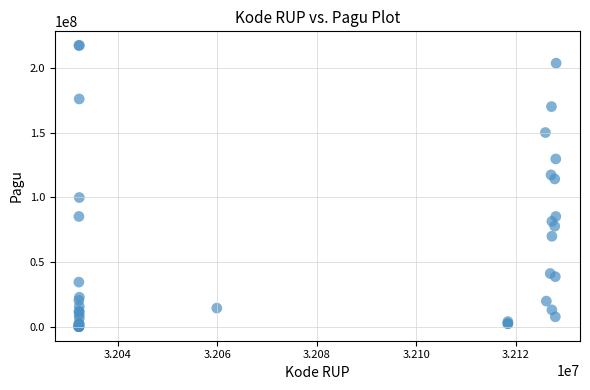

What Y value in the scatter plot is closest to 108830000?

114296000